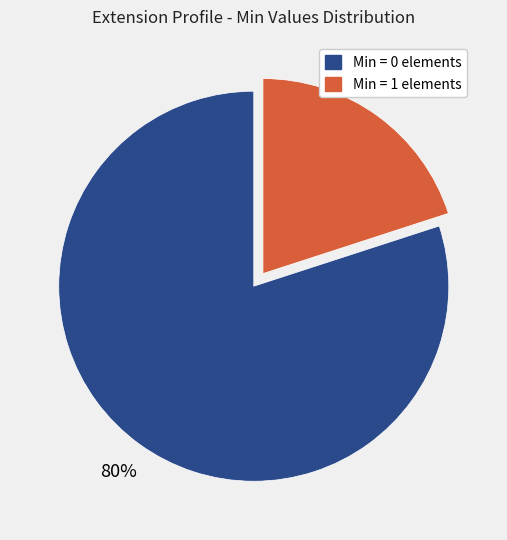

To the nearest percent, what is the difference between the largest and smallest slice percentages?

60%